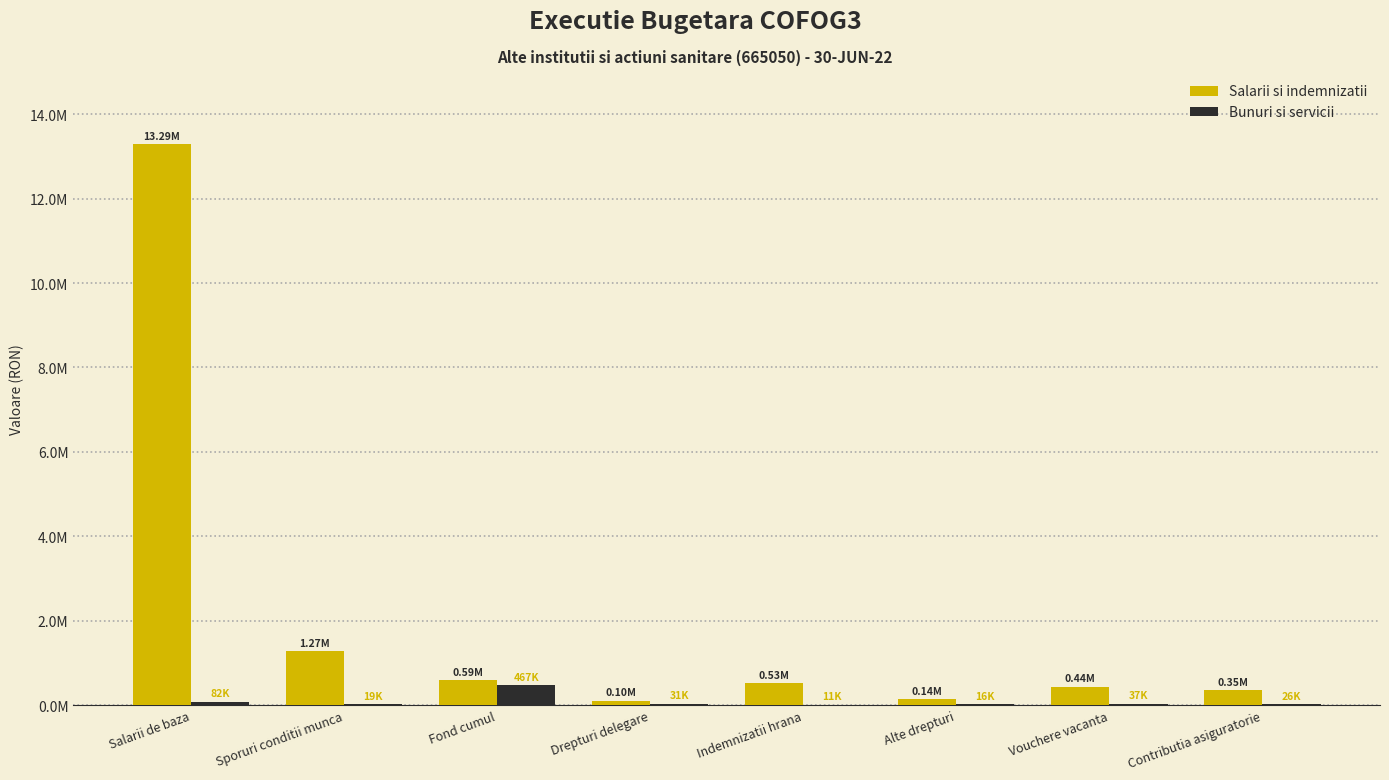

What are all the series names shown in the legend?

Salarii si indemnizatii, Bunuri si servicii